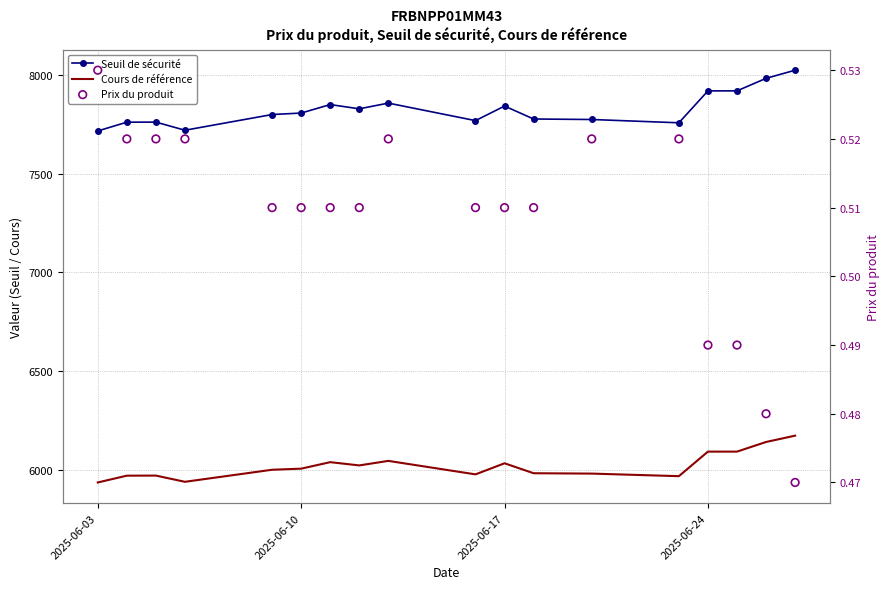

At how many categories does at least one series exceed 6538?

18